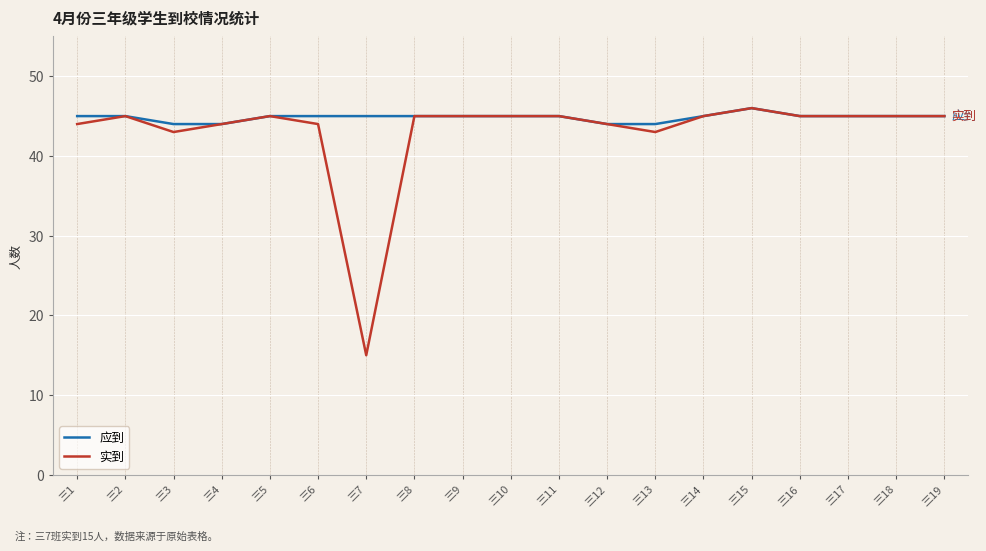

At how many categories does at least one series exceed 30?

19